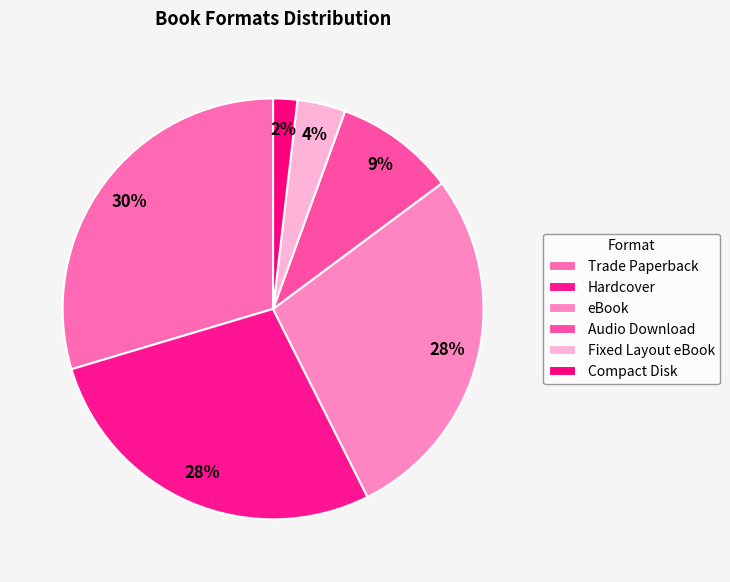

Count the number of slices in the pie.

6